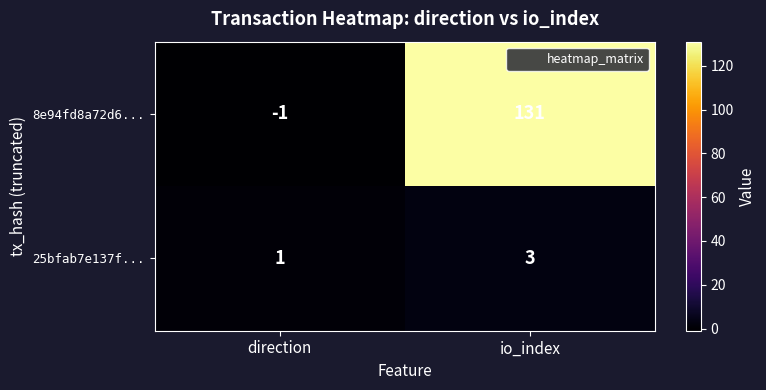

What is the sum of the 8e94fd8a72d6... values at io_index and direction?

130